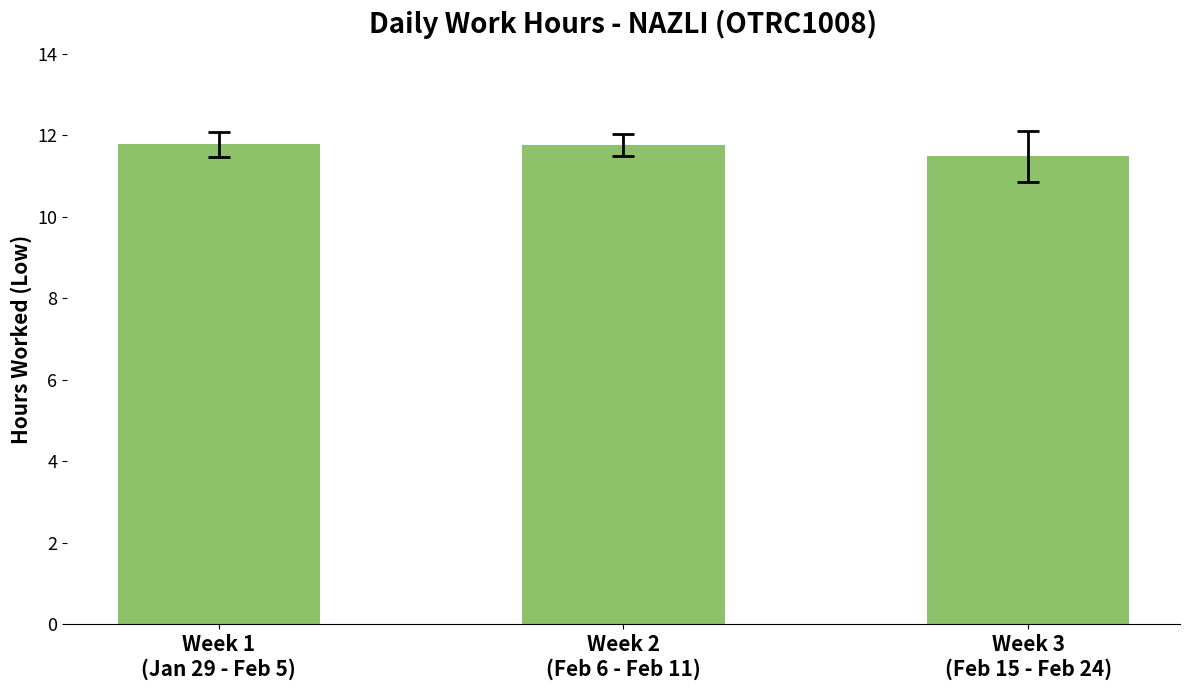

What position from the right is Week 3
(Feb 15 - Feb 24)?

1